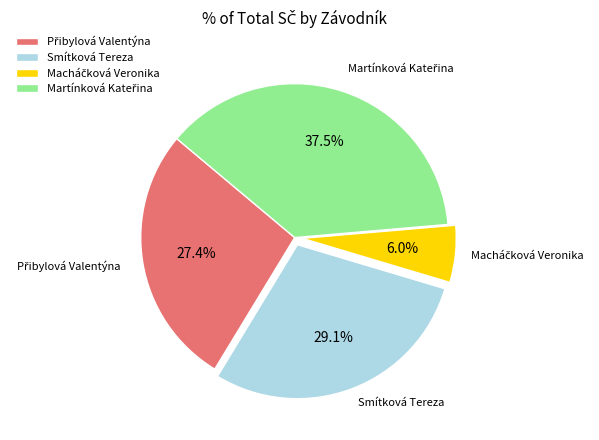

Is there a majority slice in this chart?

No